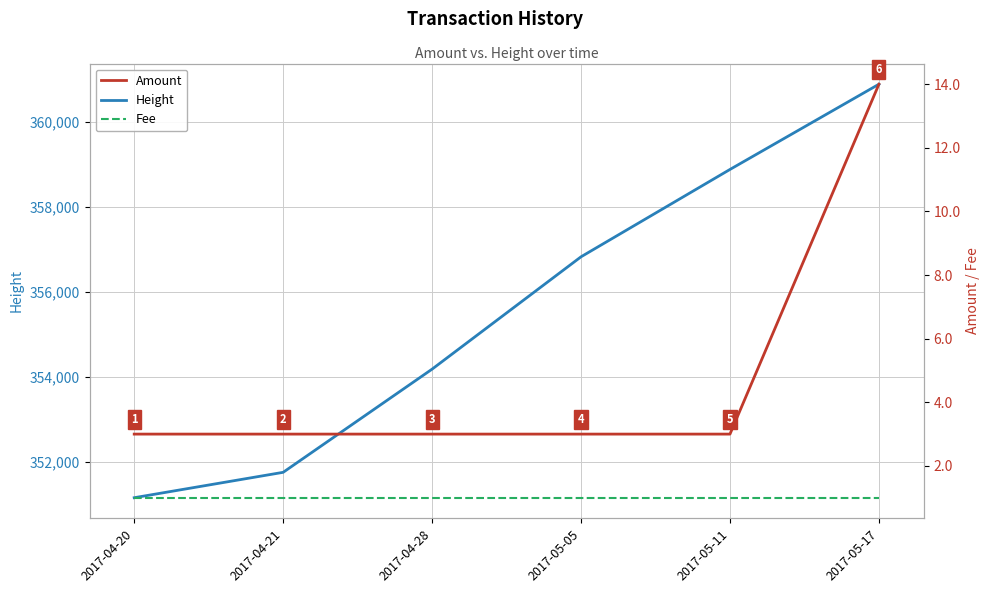

What is the label of the 4th point from the left?

2017-05-05